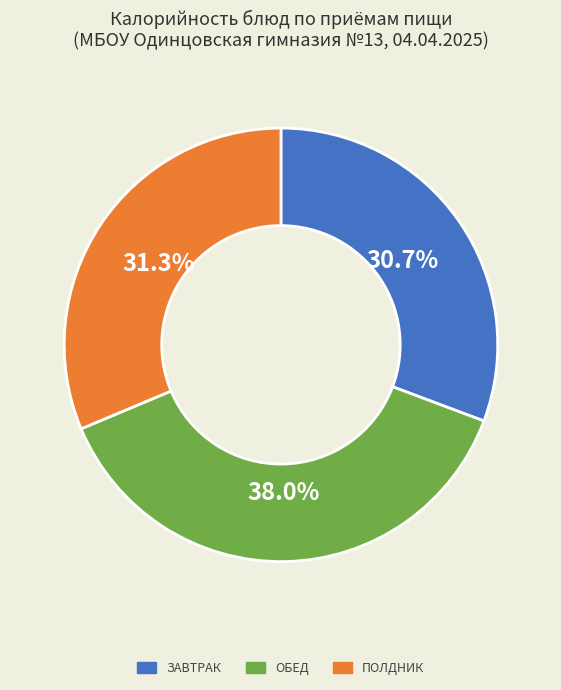

Does any single category account for the majority?

No